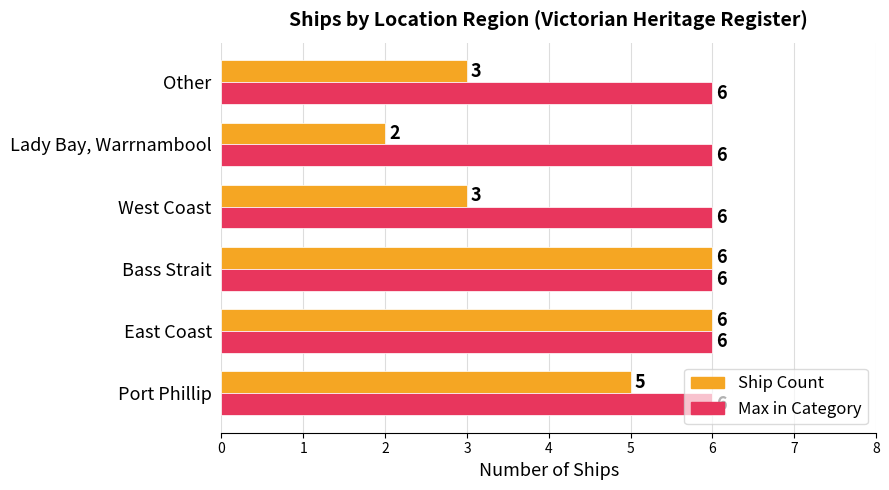

What is the sum of all Ship Count values?

25